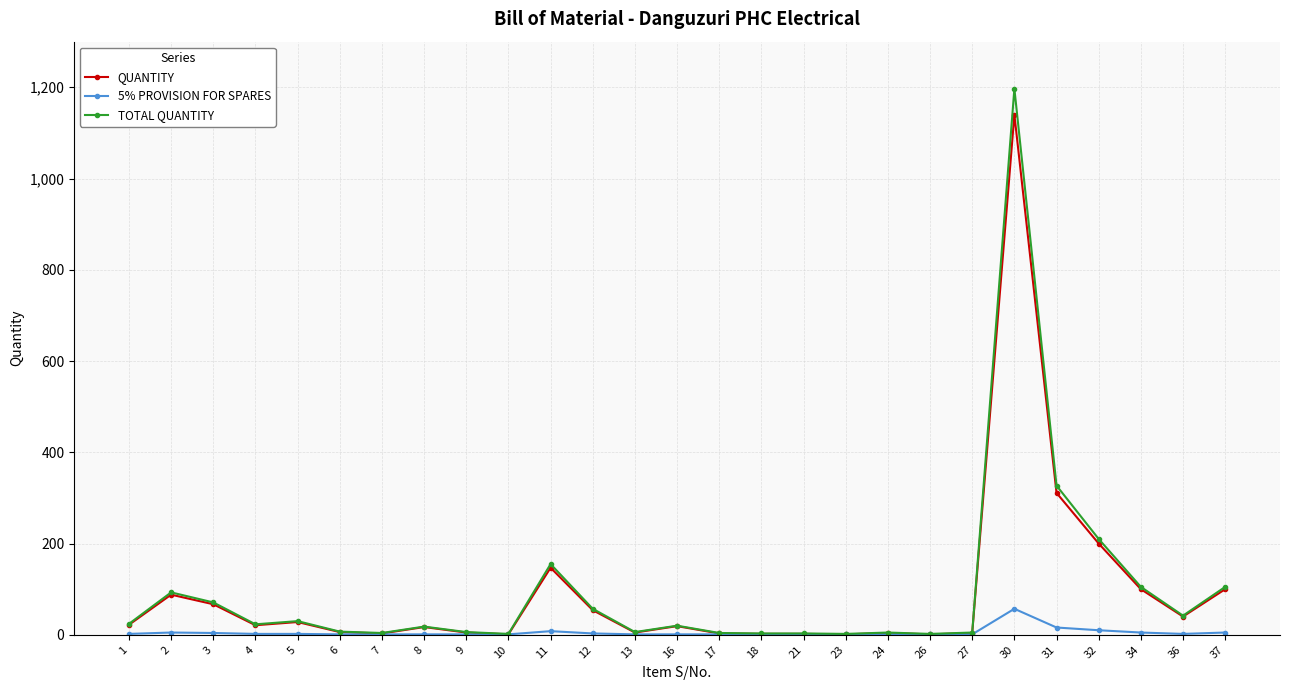

What is the difference between the TOTAL QUANTITY values at 21 and 31?

324